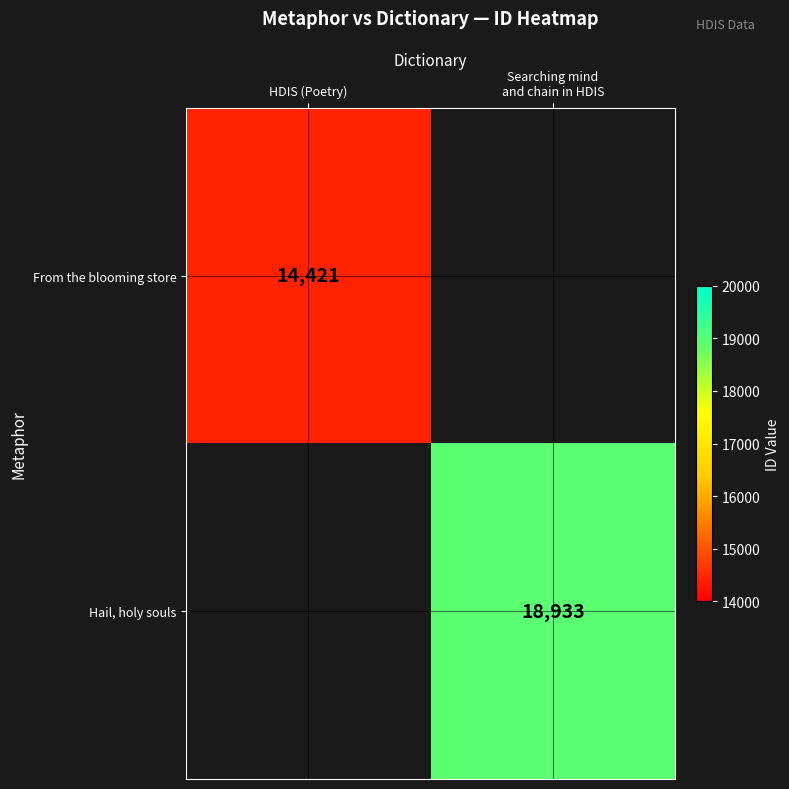

Is it true that From the blooming store equals 14421 at HDIS (Poetry)?

True